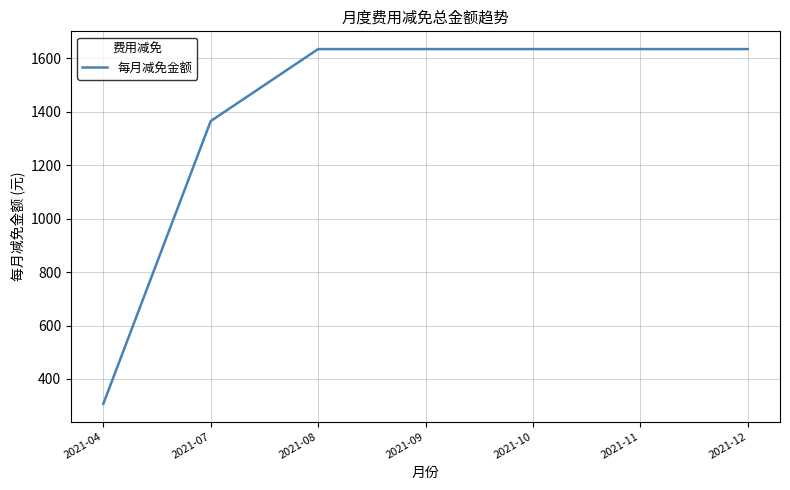

What is the difference between the values at 2021-09 and 2021-04?

1327.5